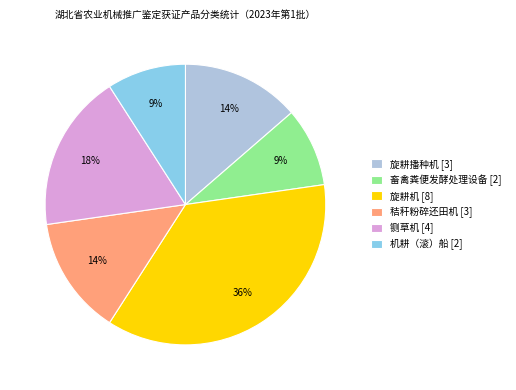

True or false: 旋耕机 accounts for 36% of the total.

True